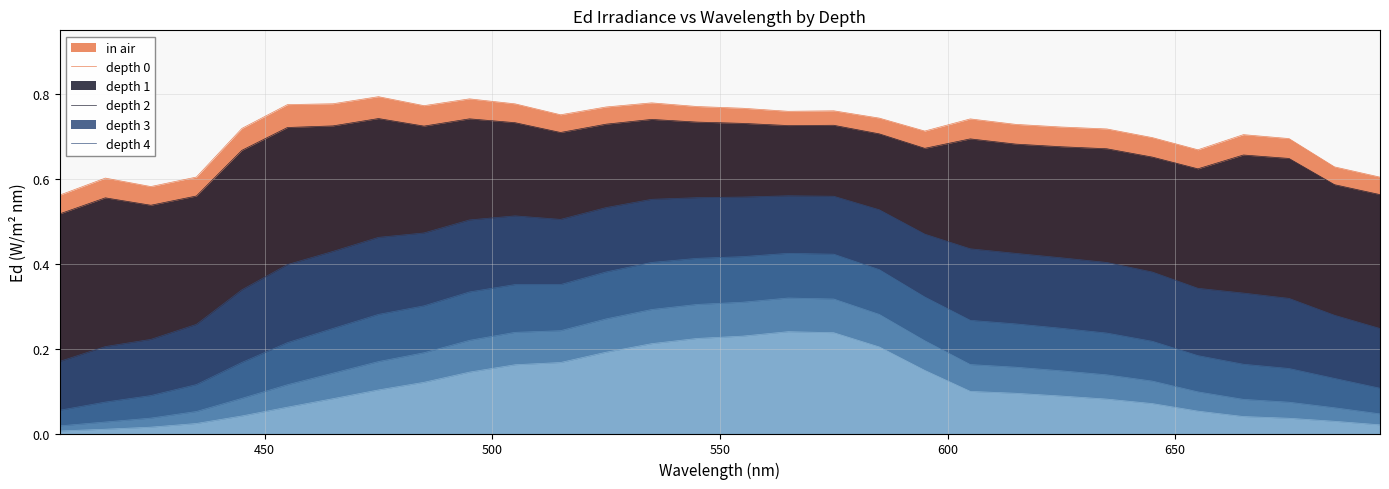

What is the difference between the maximum and second lowest values in the in air series?

0.2